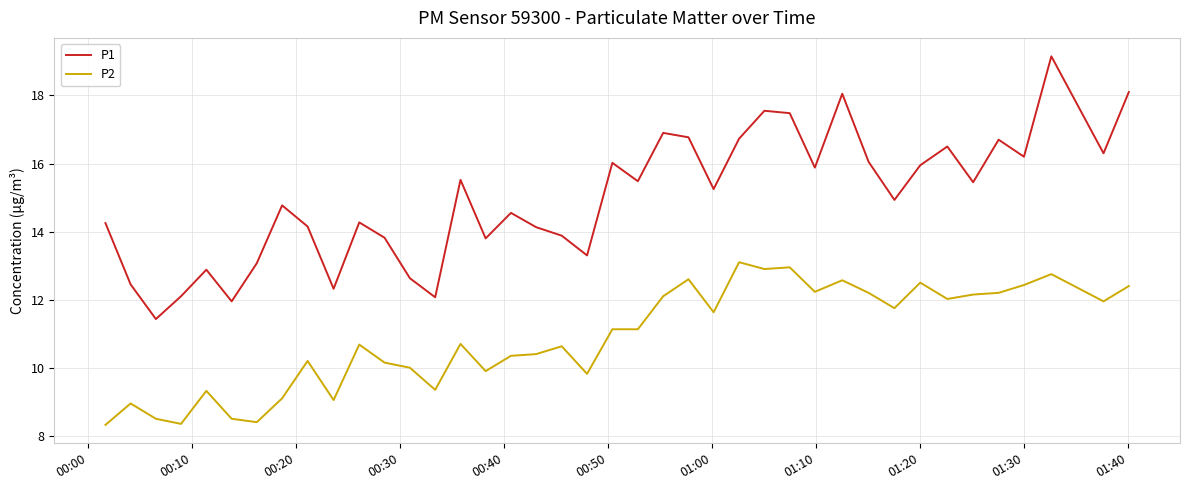

True or false: P2 and P1 cross at least once.

False